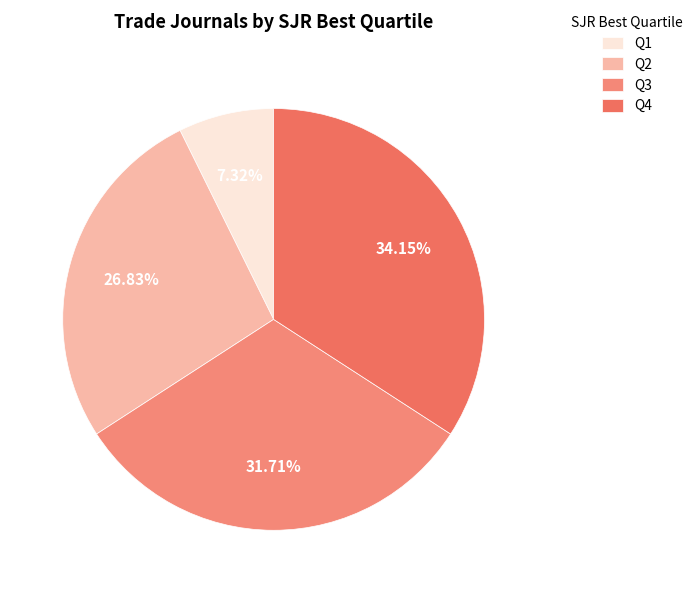

Which category has the biggest portion of the pie?

Q4